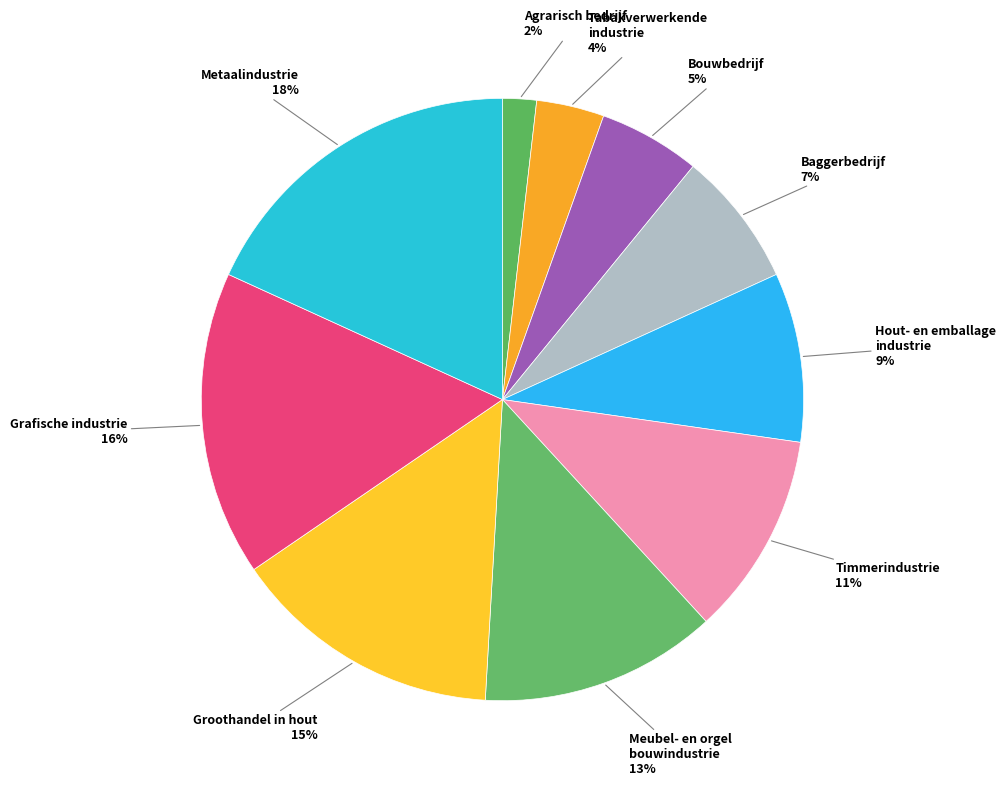

Is there a majority slice in this chart?

No